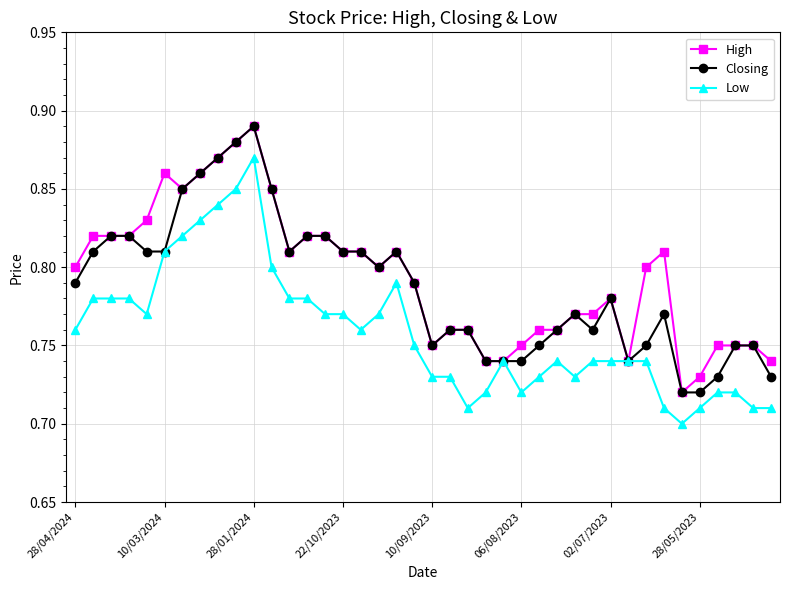

What is the difference between the maximum and second lowest values in the Closing series?

0.2